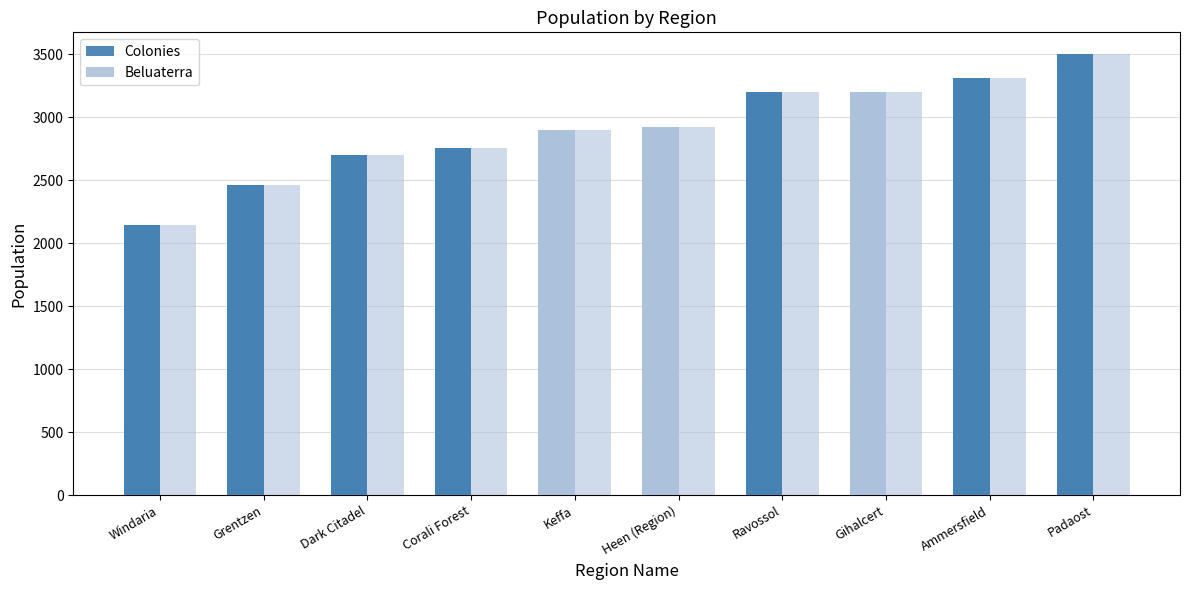

Count the number of data series in this chart.

4